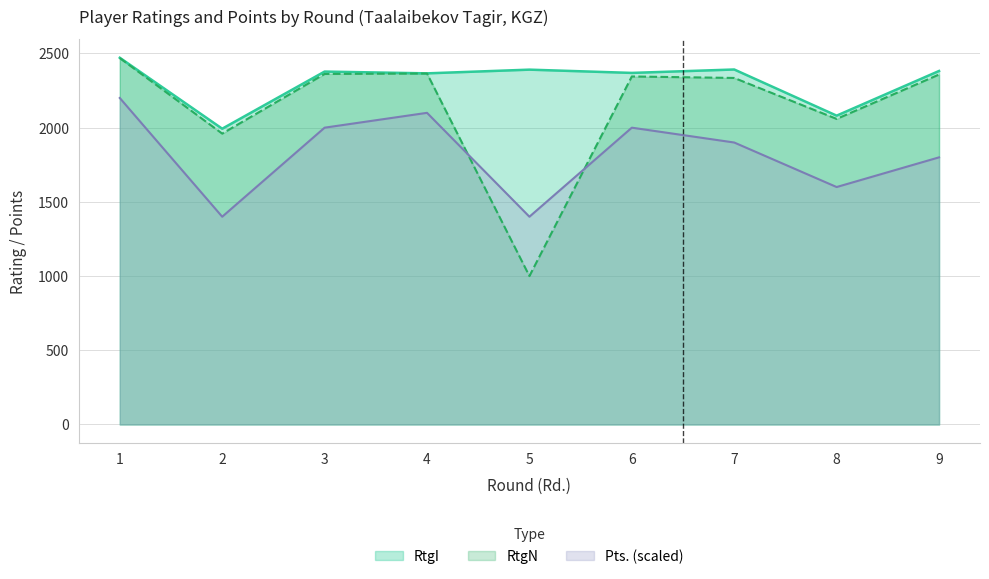

Which category has the lowest value in the Pts. series?

2